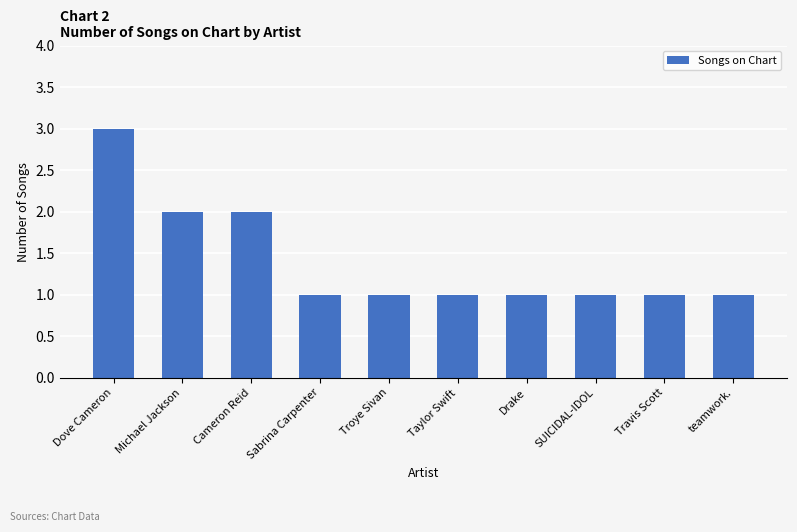

Is it true that the value at Michael Jackson is 3?

False